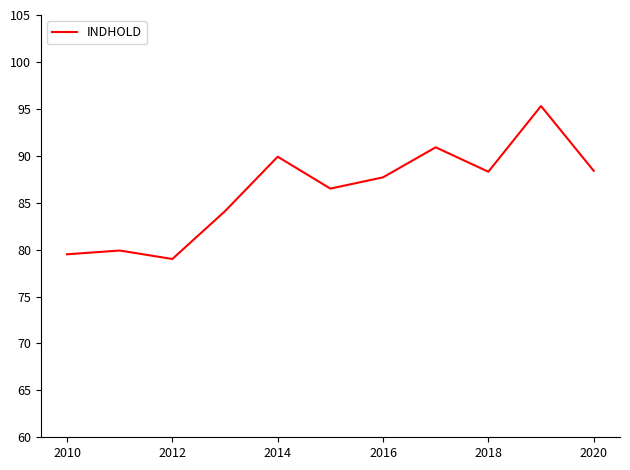

What is the difference between the maximum and minimum values?

16.3